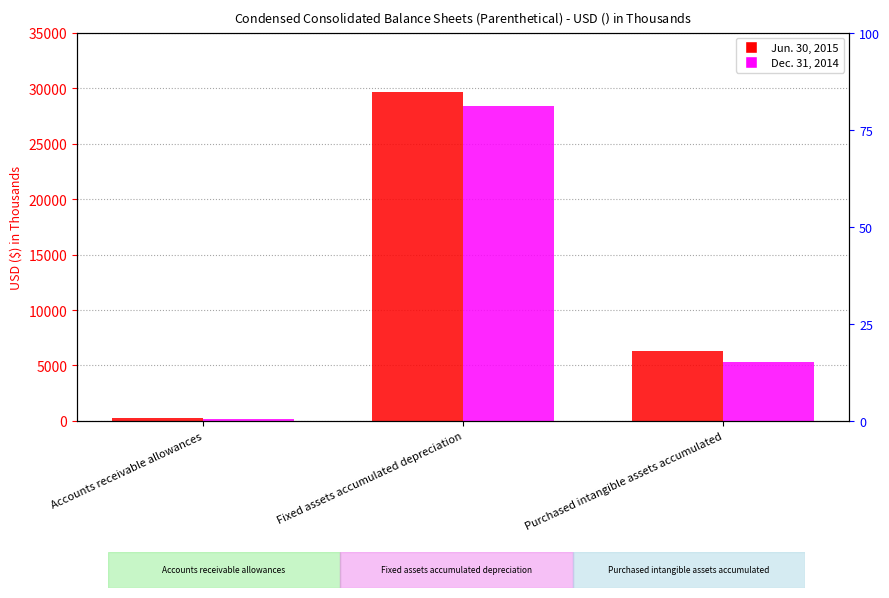

At Fixed assets accumulated depreciation, list the series in order from smallest to largest.

Dec. 31, 2014, Jun. 30, 2015